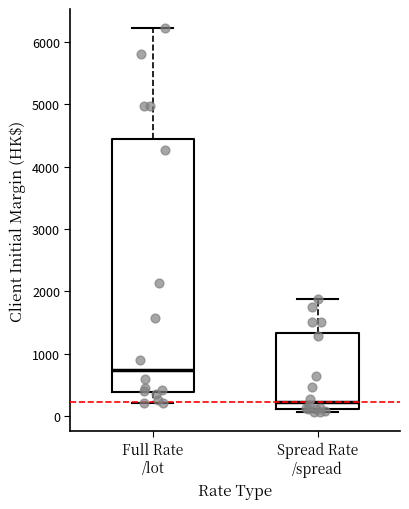

Which box's median line is the lowest?

Spread Rate /spread